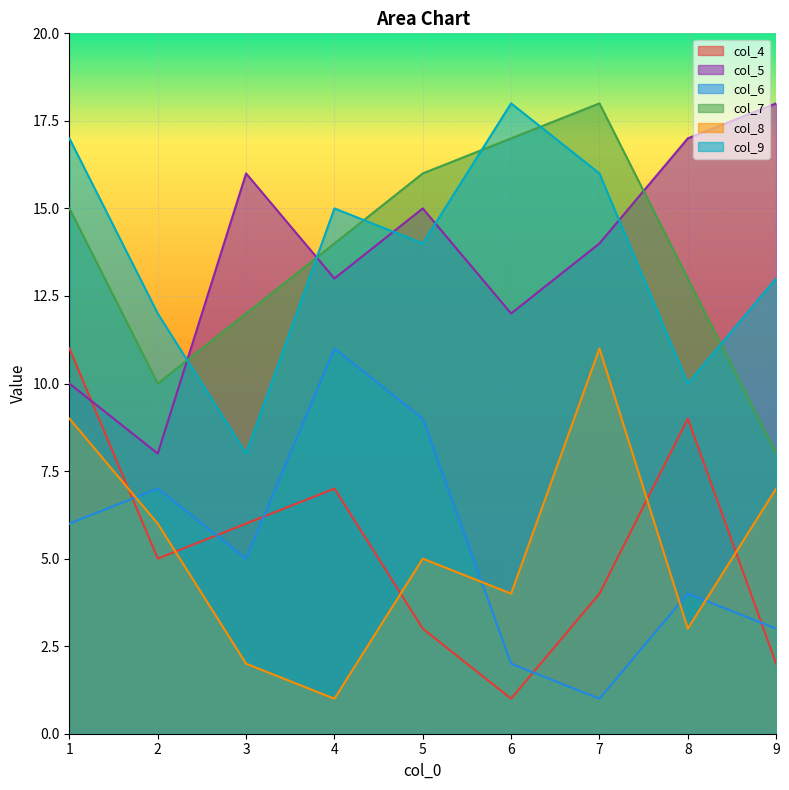

Count the col_6 values in the range 3 to 7.

5